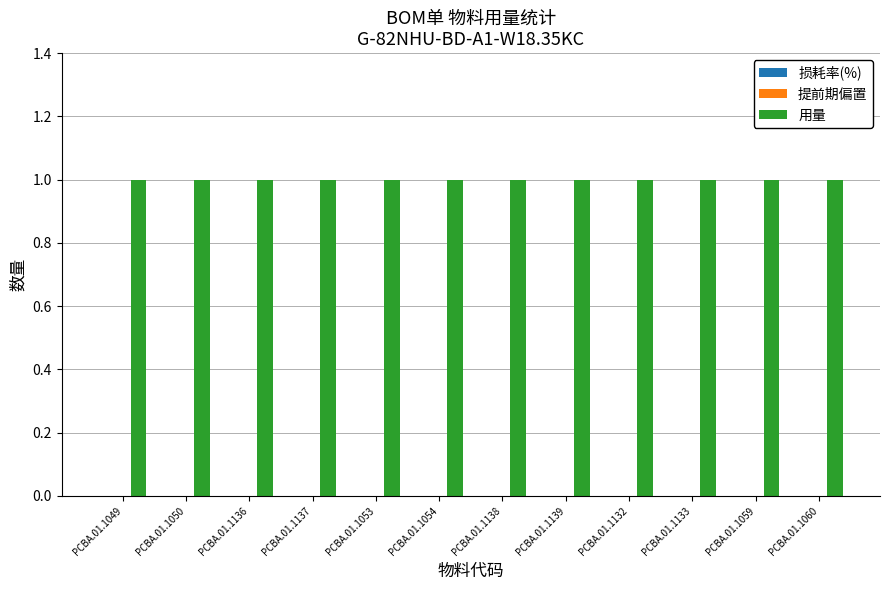

The value of 用量 at PCBA.01.1138 is 1. True or false?

True